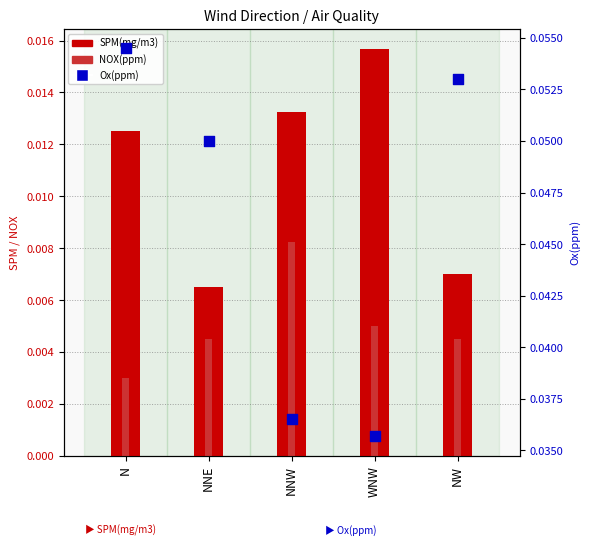

Which series contains the highest Y value?

Ox(ppm)